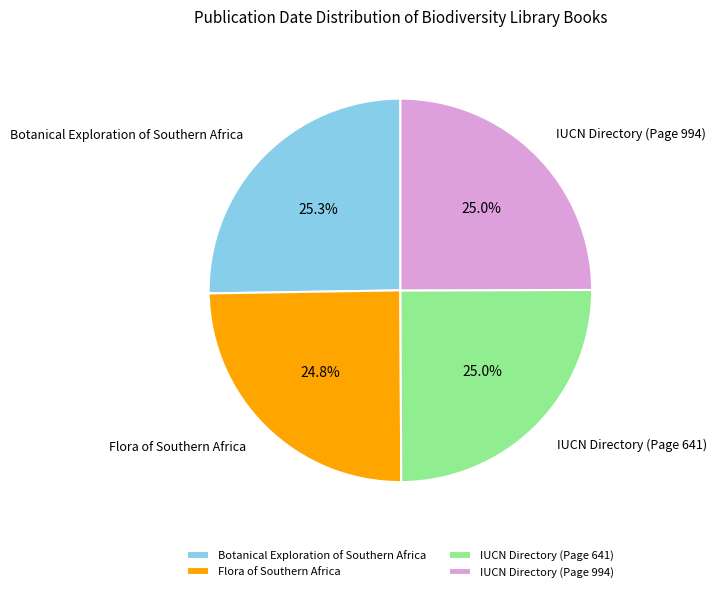

Is Botanical Exploration of Southern Africa the majority of the pie?

No